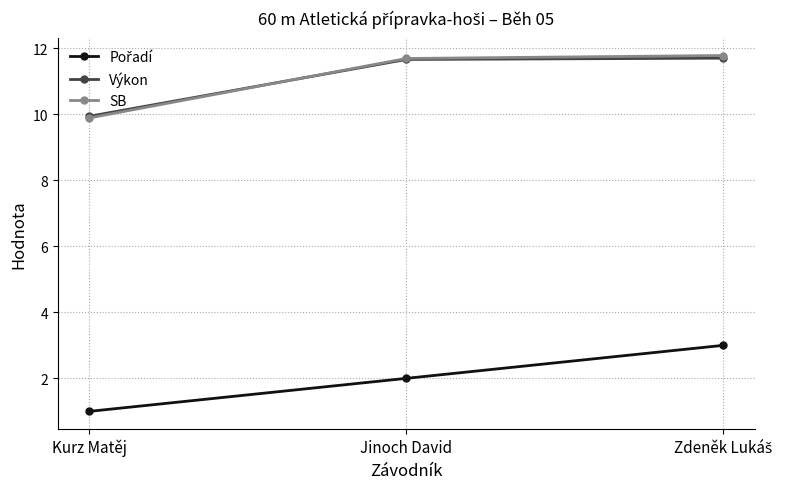

What is the difference between the highest and lowest values at Jinoch David?

9.7